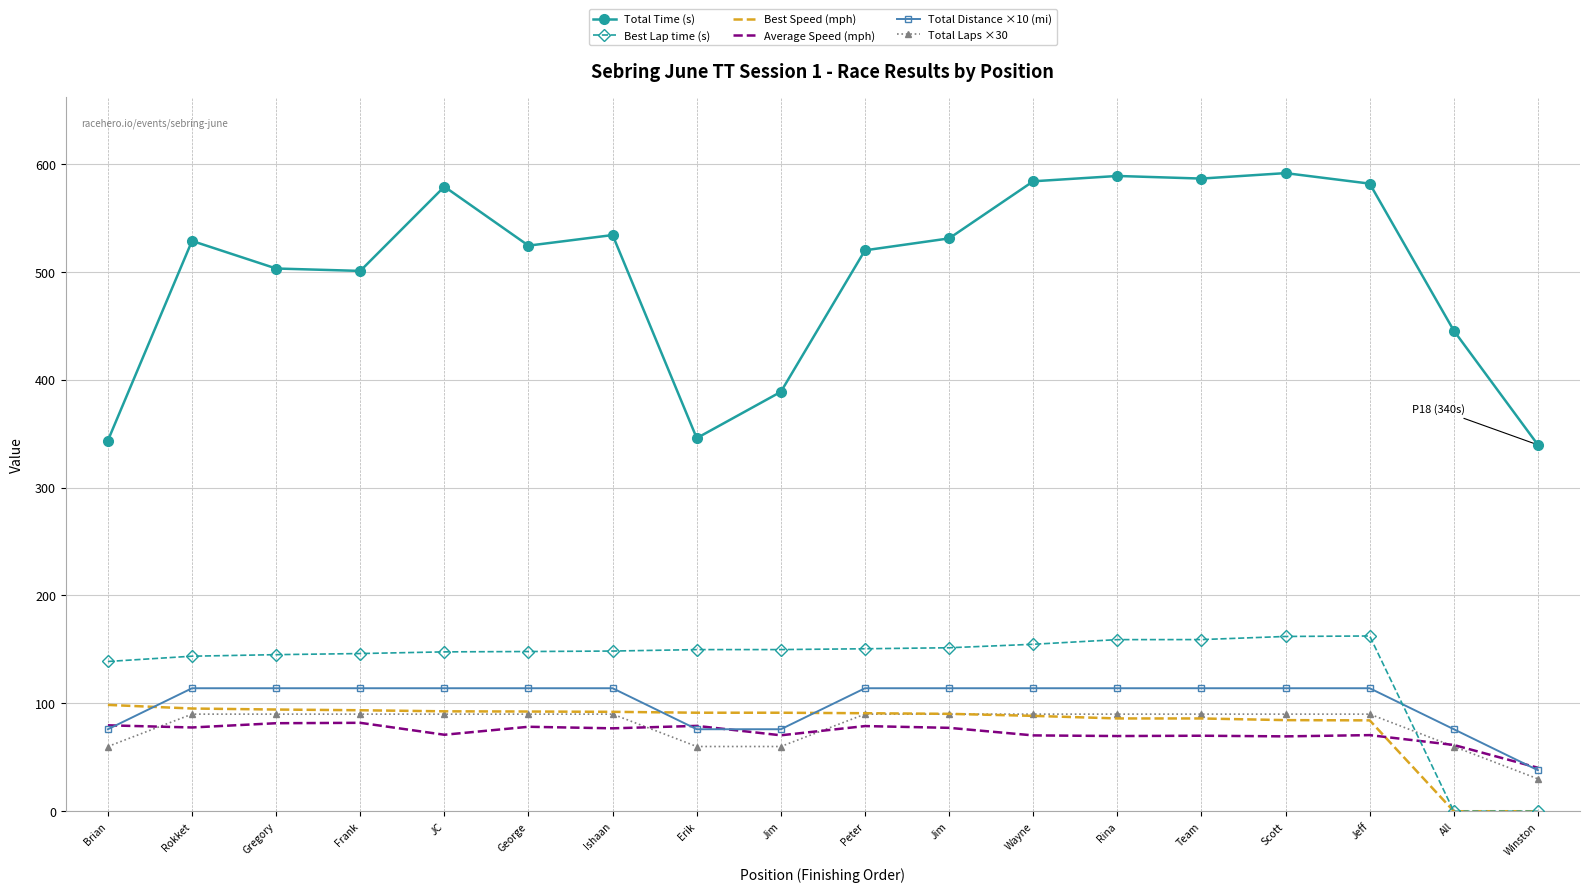

What are all the series names shown in the legend?

Total Time (s), Best Lap time (s), Best Speed (mph), Average Speed (mph), Total Distance ×10 (mi), Total Laps ×30